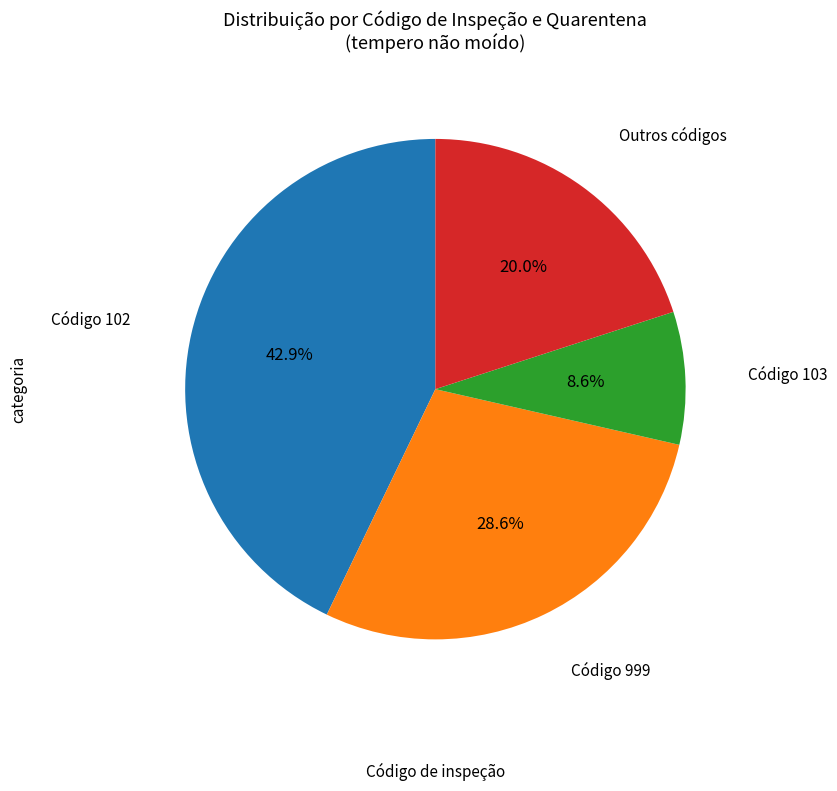

Is there a majority slice in this chart?

No